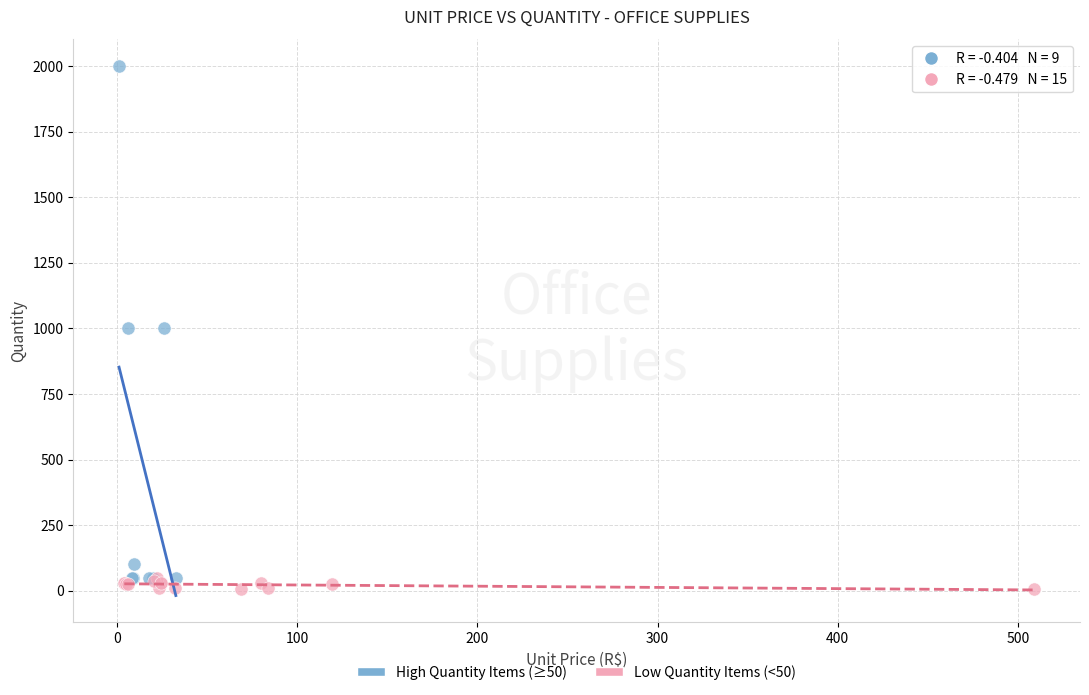

Which series reaches the maximum Y coordinate?

High Quantity Items (≥50)